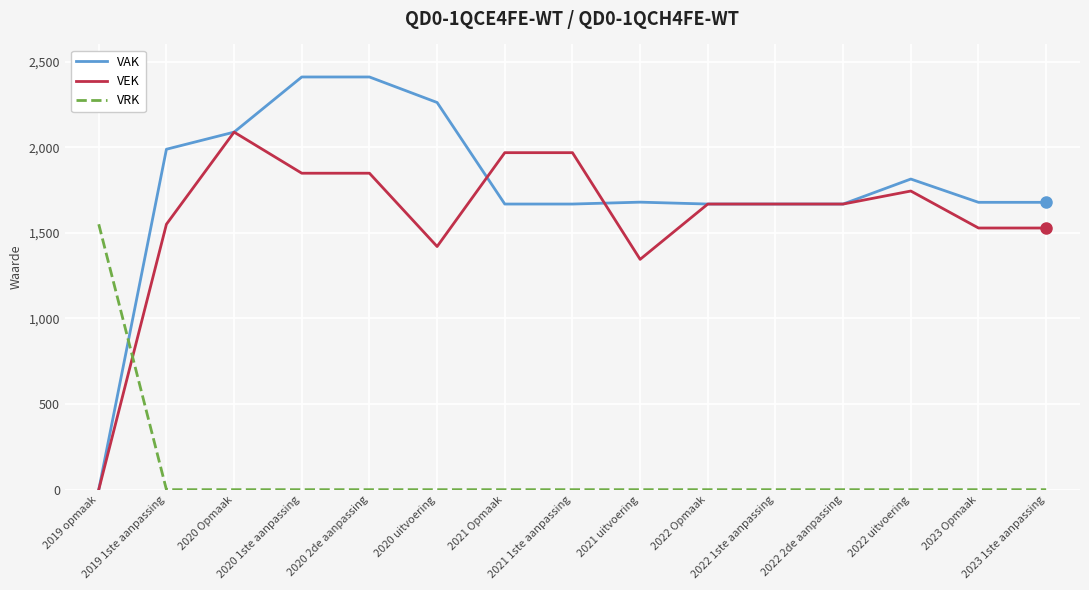

Which series has the largest total across all categories?

VAK